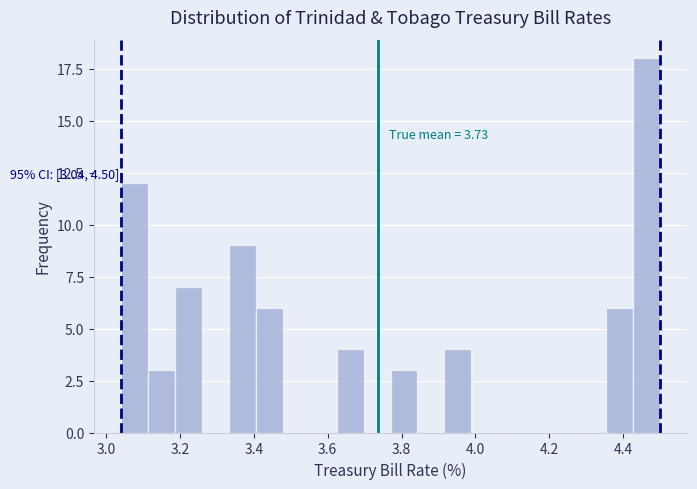

Around what value on the x-axis is the tallest bar? Give the approximate position of its centre, as read against the axis.

4.46